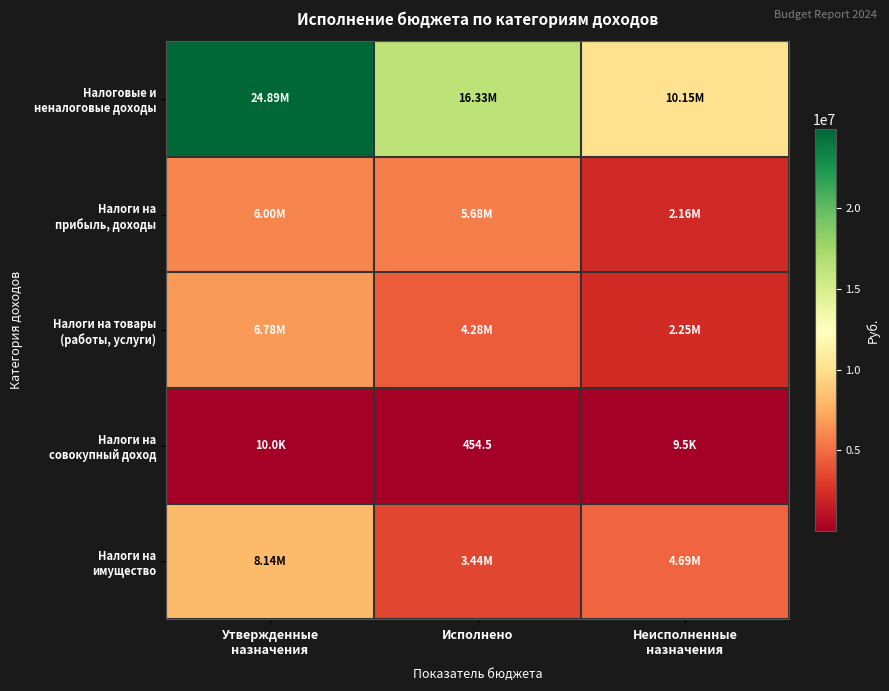

Between Исполнено and Неисполненные назначения, which series saw the biggest shift?

Налоговые и неналоговые доходы